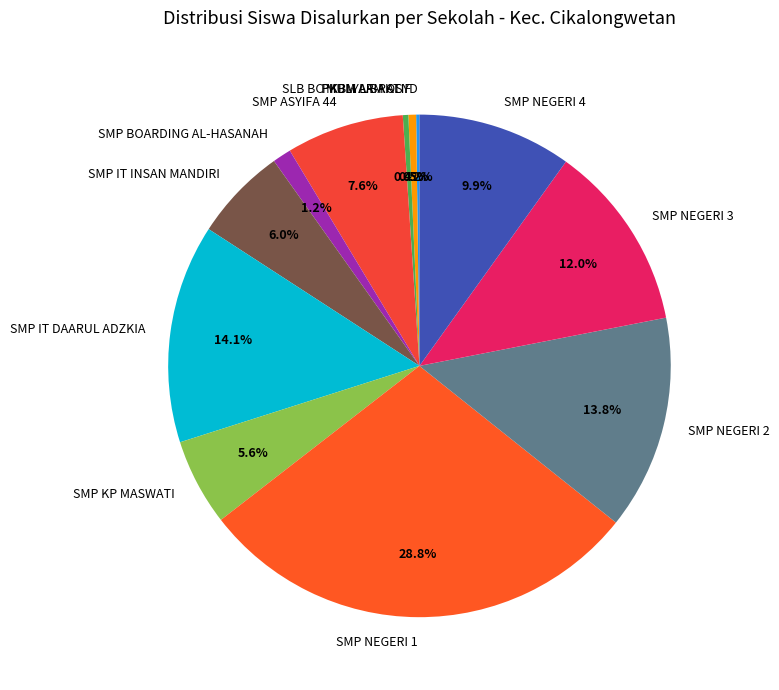

To the nearest percent, what is the average slice percentage?

8%